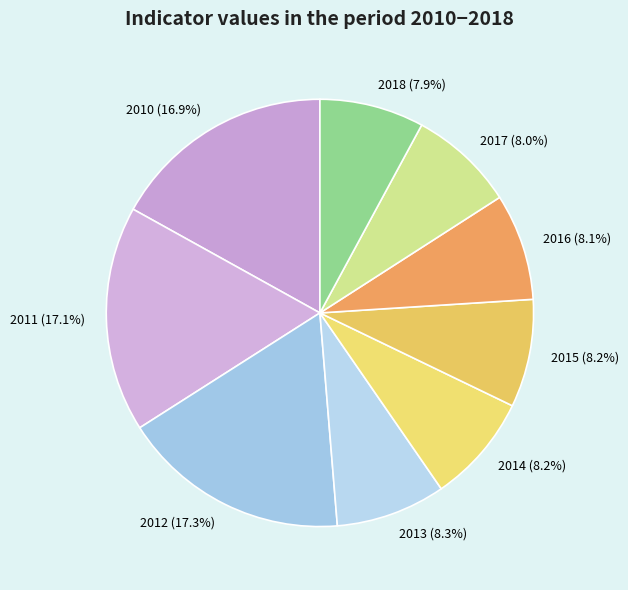

Is it true that 2015 is 8% of the pie?

True